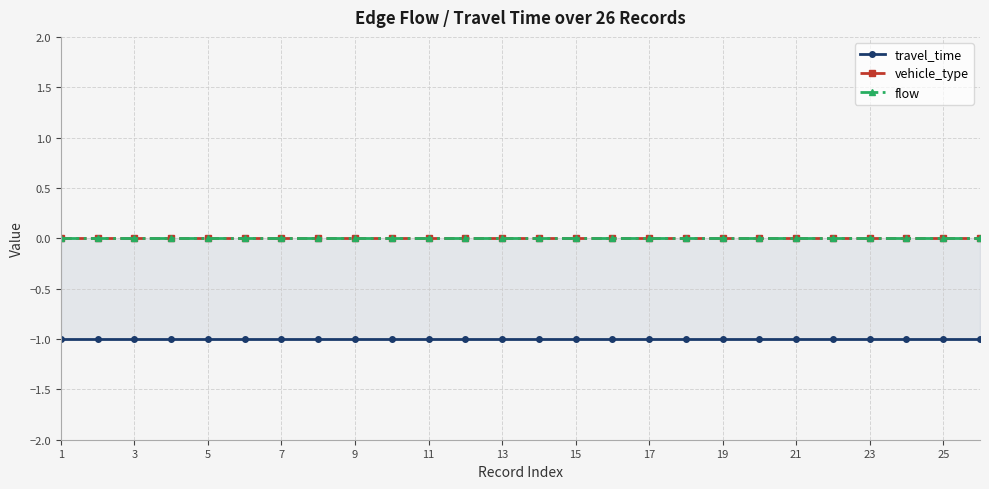

True or false: travel_time and flow intersect in this chart.

False